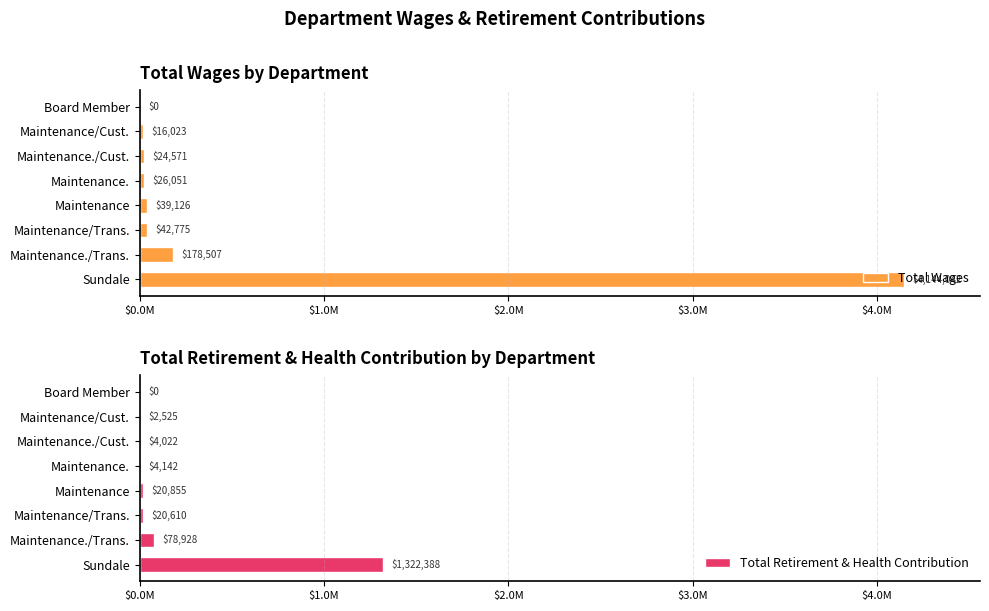

What are all the series names shown in the legend?

Total Wages, Total Retirement & Health Contribution